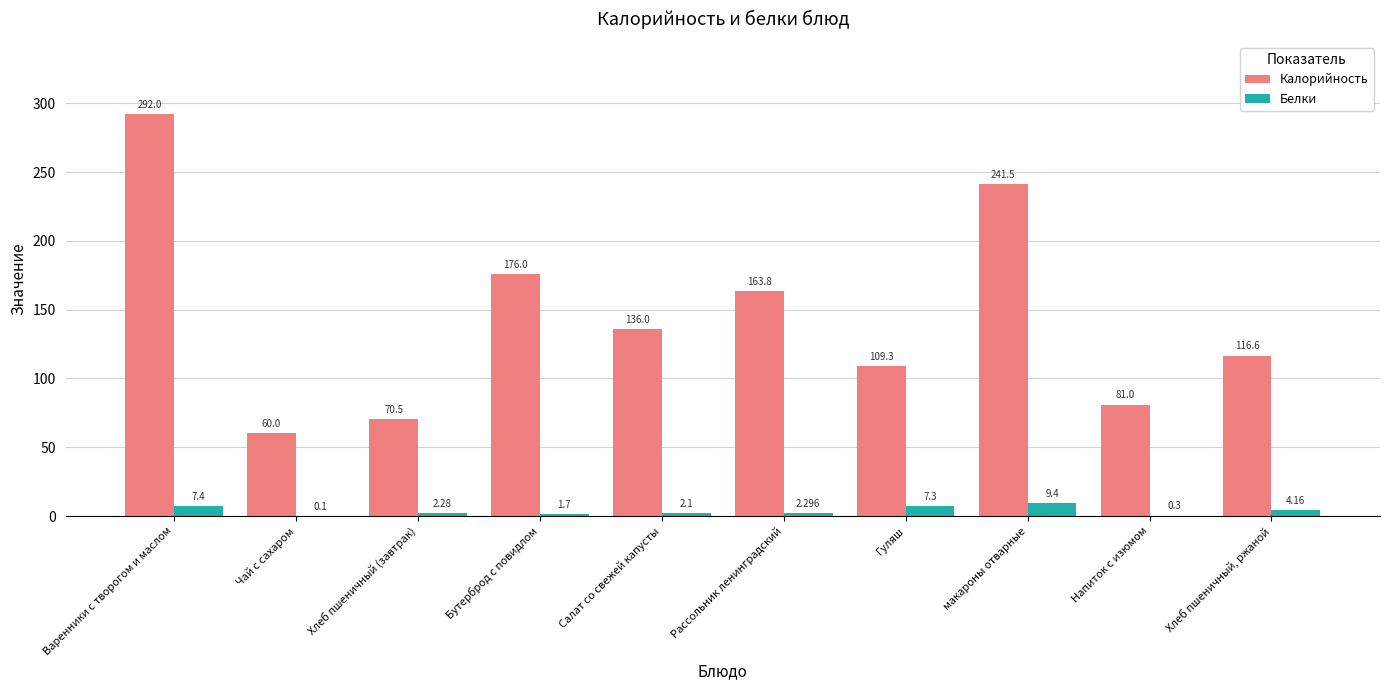

Which series has the largest range (max minus min)?

Калорийность